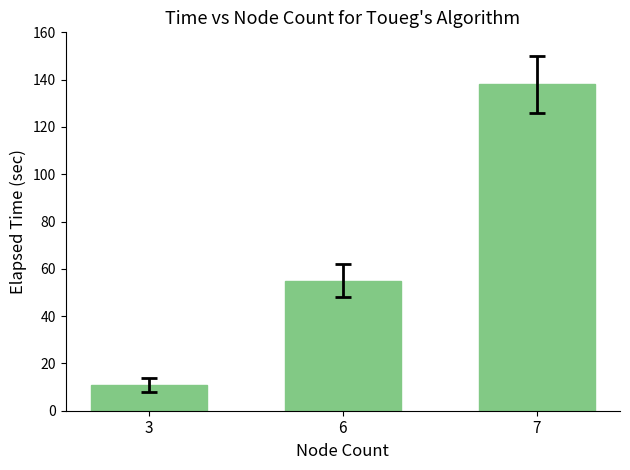

What is the average value?

68